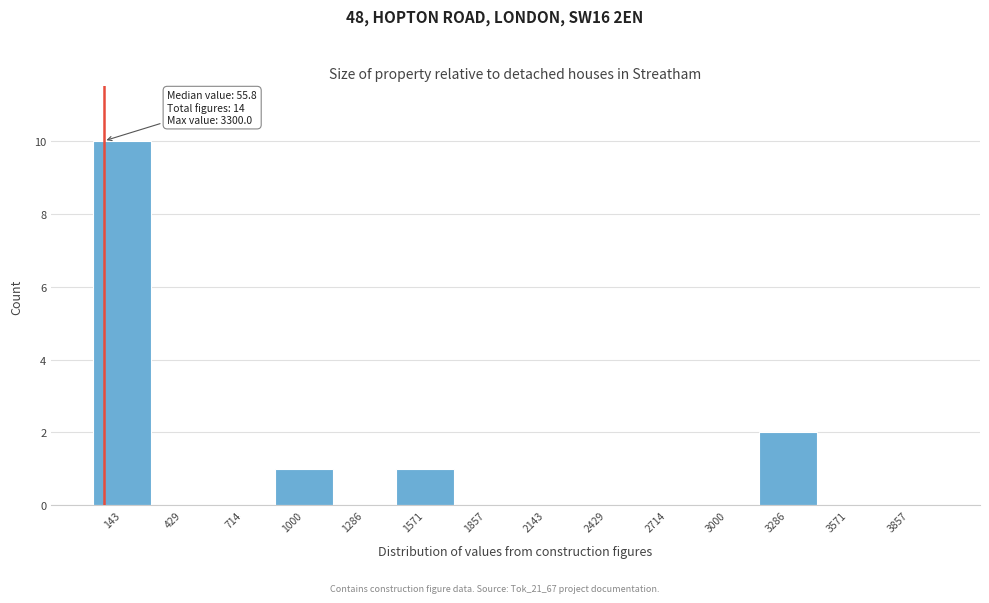

Over which range of the x-axis is the bar tallest?

0 to 300